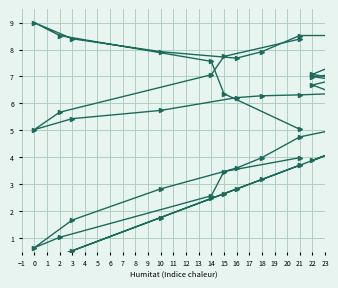

Where is Velocitat del vent (km/h) nearest to the value 4?

22